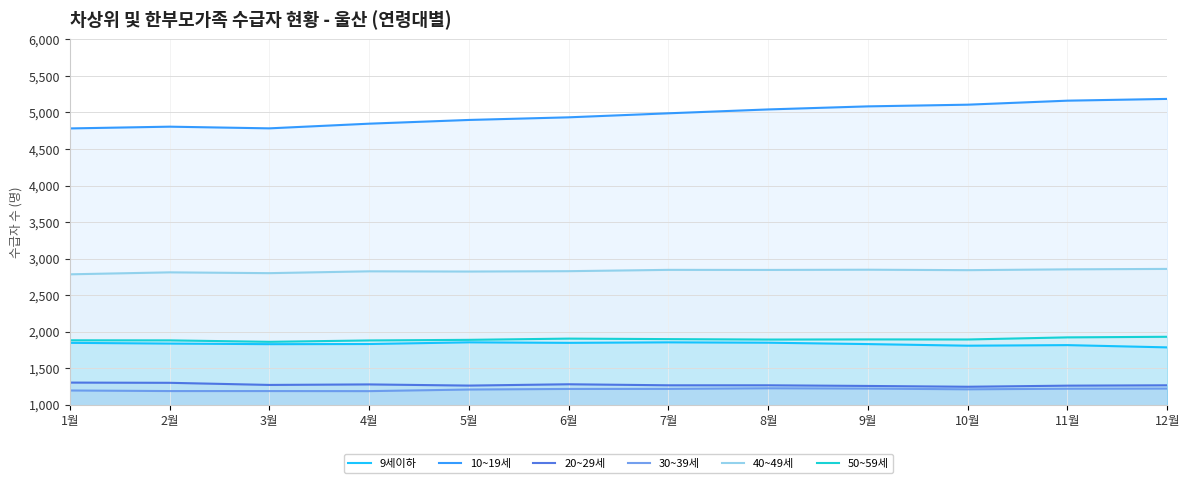

At how many categories does at least one series exceed 4133?

12